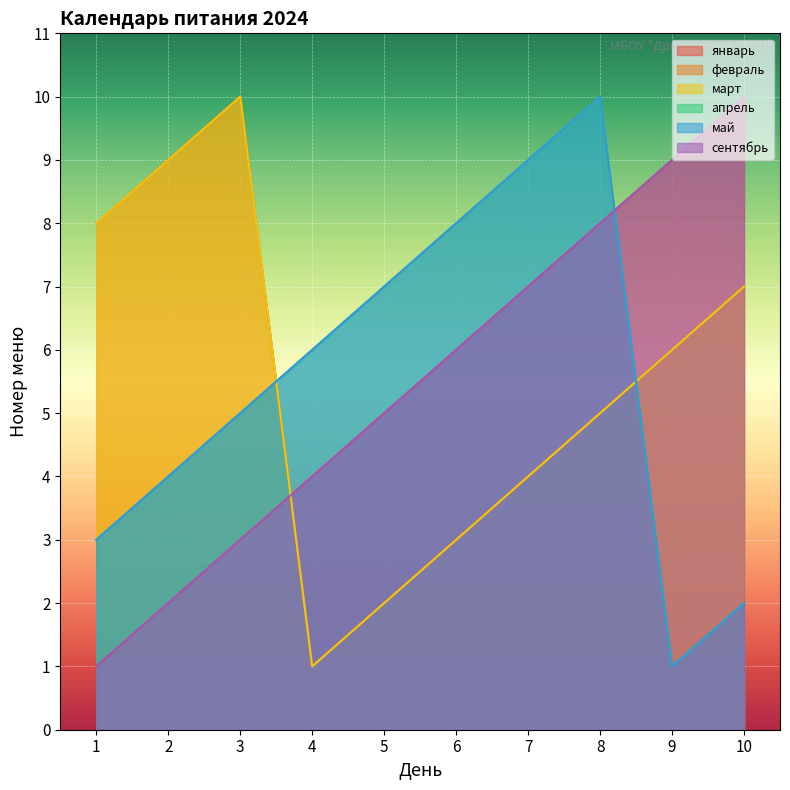

Reading right to left, what are all the values shown in this chart?

январь: 10=10	9=9	8=8	7=7	6=6	5=5	4=4	3=3	2=2	1=1
февраль: 10=7	9=6	8=5	7=4	6=3	5=2	4=1	3=10	2=9	1=8
март: 10=7	9=6	8=5	7=4	6=3	5=2	4=1	3=10	2=9	1=8
апрель: 10=2	9=1	8=10	7=9	6=8	5=7	4=6	3=5	2=4	1=3
май: 10=2	9=1	8=10	7=9	6=8	5=7	4=6	3=5	2=4	1=3
сентябрь: 10=10	9=9	8=8	7=7	6=6	5=5	4=4	3=3	2=2	1=1